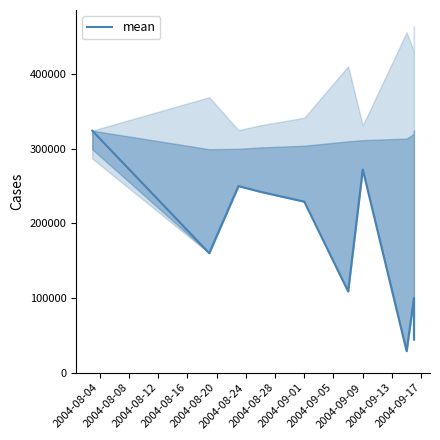

Does the chart display data point markers on the line(s)?

No